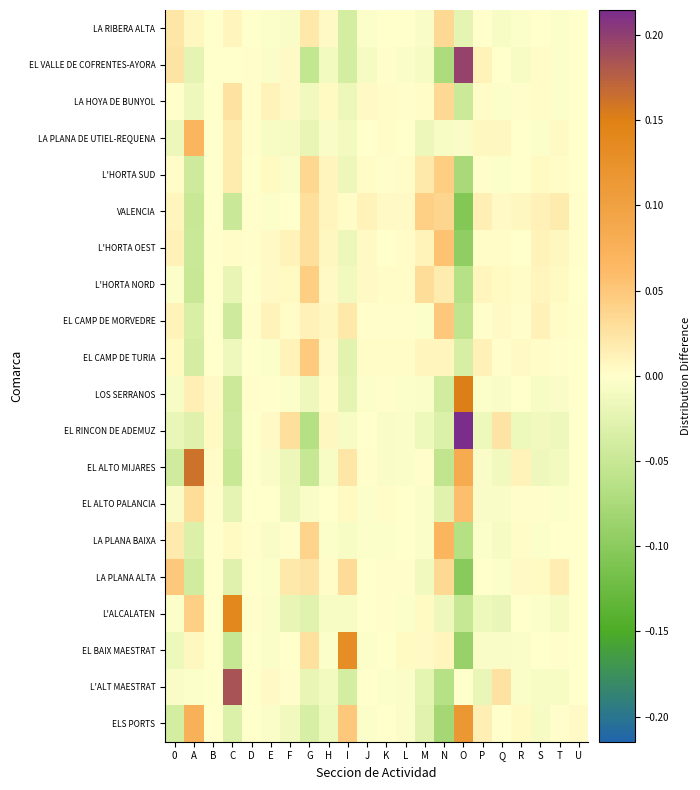

How many categories are shown in the chart?

22